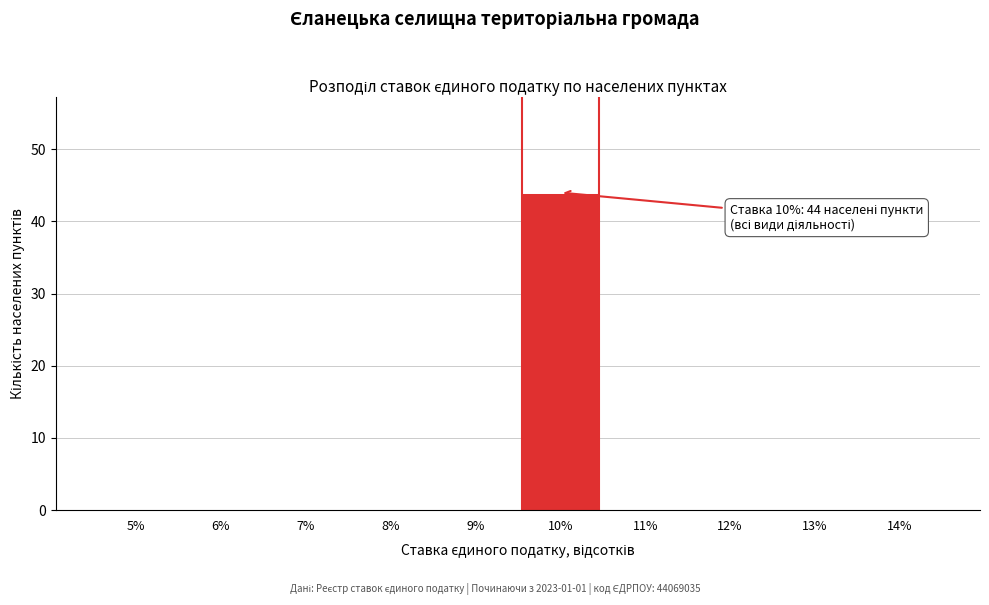

Reading left to right, what are all the values shown in this chart?

5%=0	6%=0	7%=0	8%=0	9%=0	10%=44	11%=0	12%=0	13%=0	14%=0